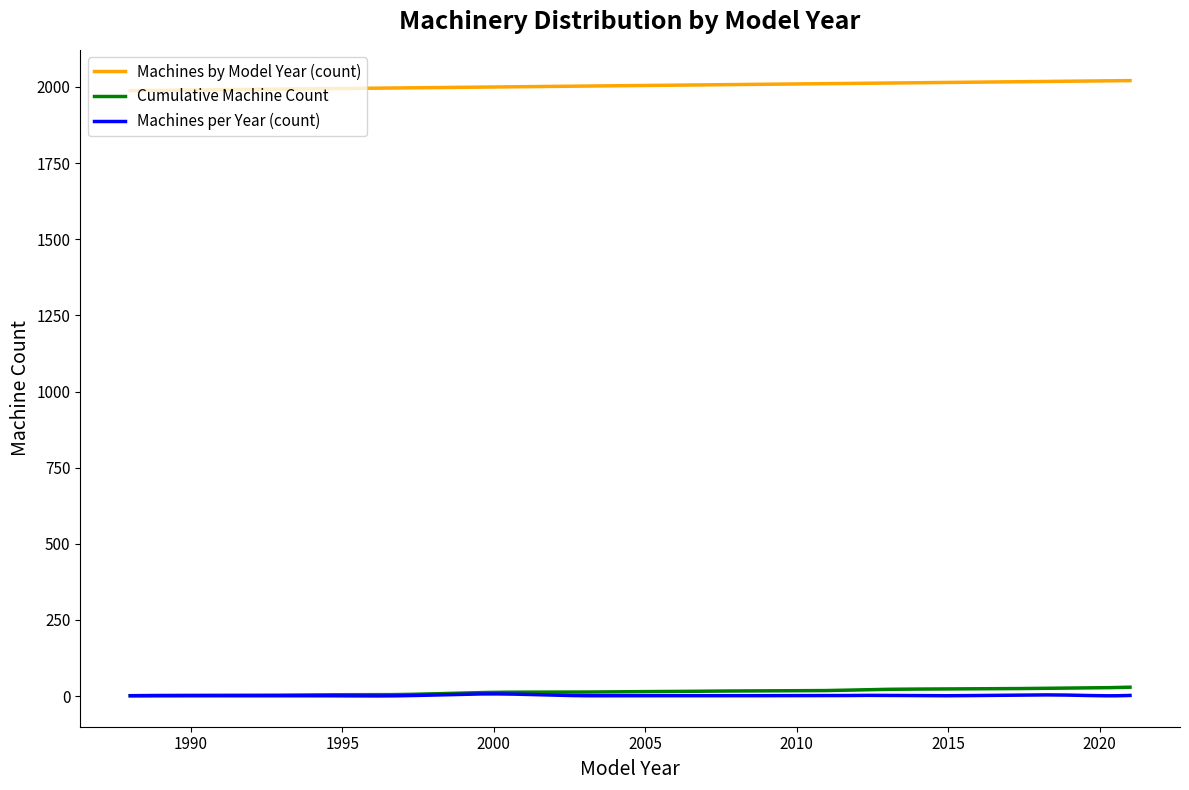

True or false: Machines by Model Year (count) and Cumulative Machine Count cross at least once.

False